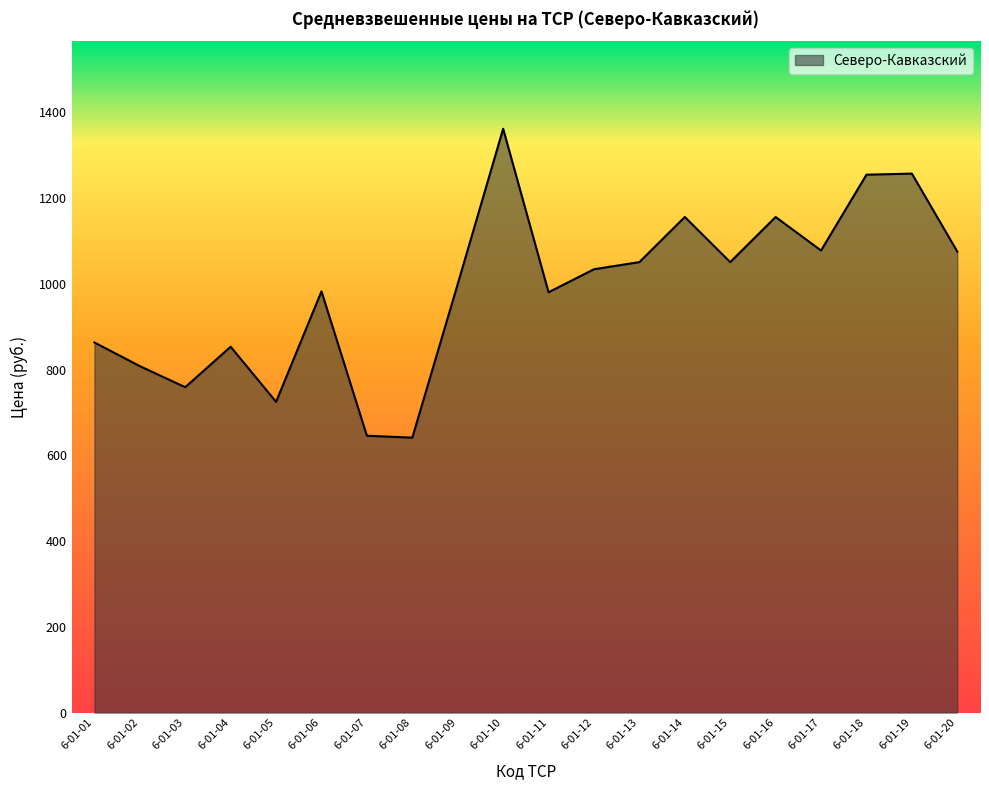

The value at 6-01-20 is 1426.7. True or false?

False